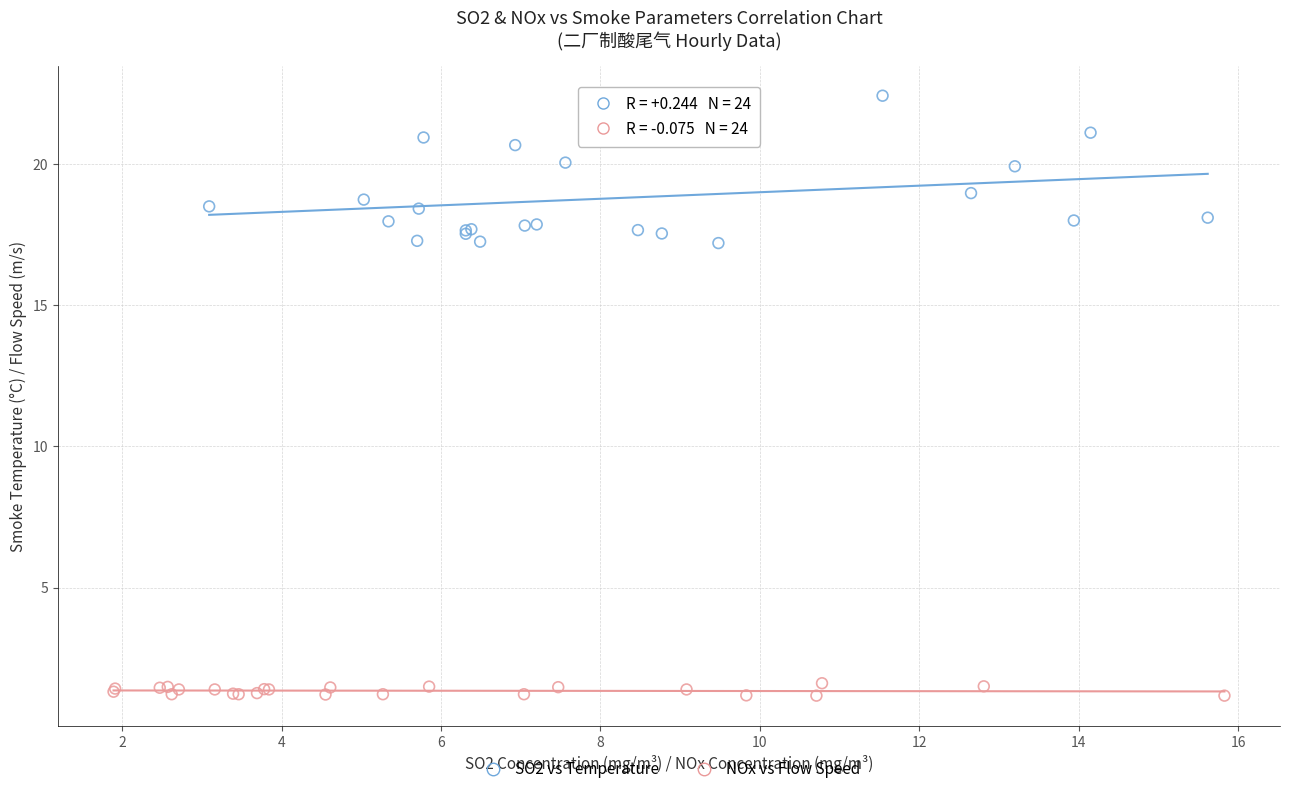

Which series has the largest Y range (max minus min)?

SO2 vs Temperature